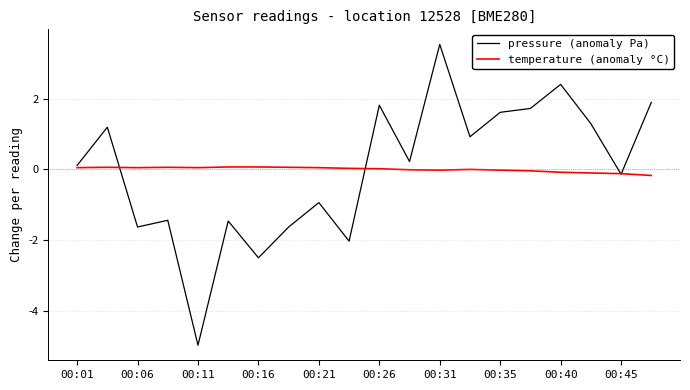

In pressure (anomaly Pa), how many points are higher than both neighbors (excluding endpoints)?

7